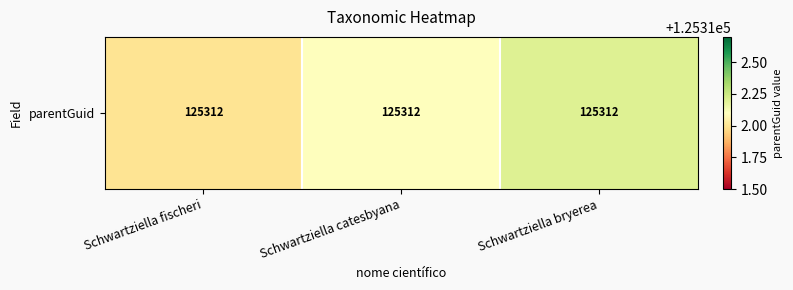

Rank the categories by value from highest to lowest.

Schwartziella bryerea, Schwartziella catesbyana, Schwartziella fischeri